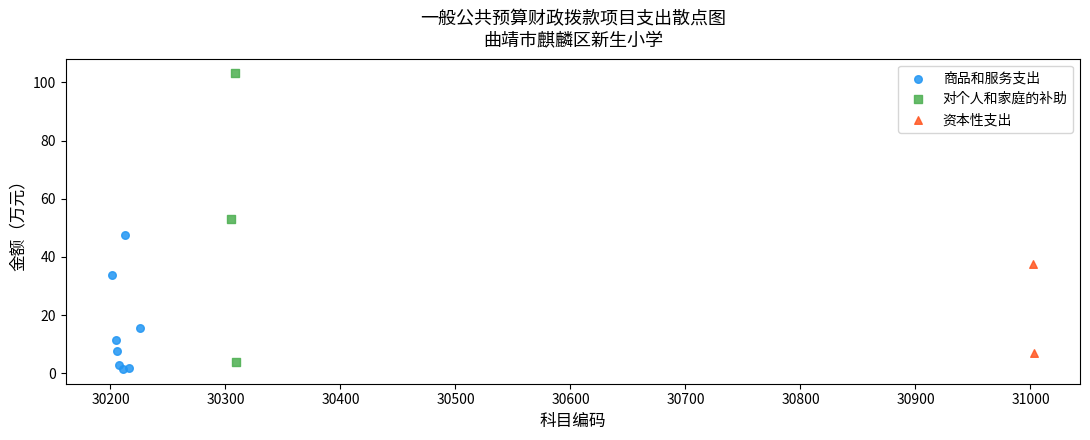

What are all the series names shown in the legend?

商品和服务支出, 对个人和家庭的补助, 资本性支出